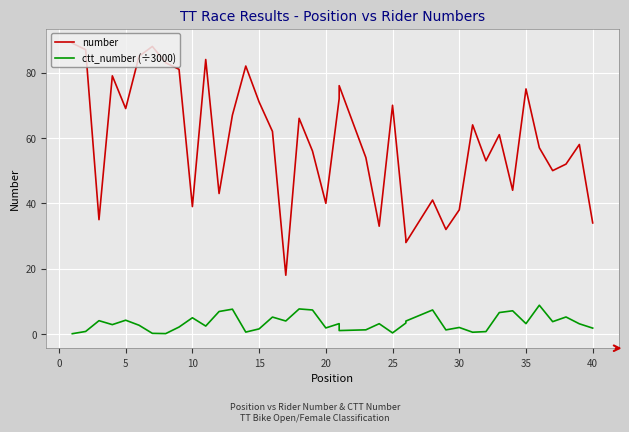

What are all the series names shown in the legend?

number, ctt_number (÷3000)